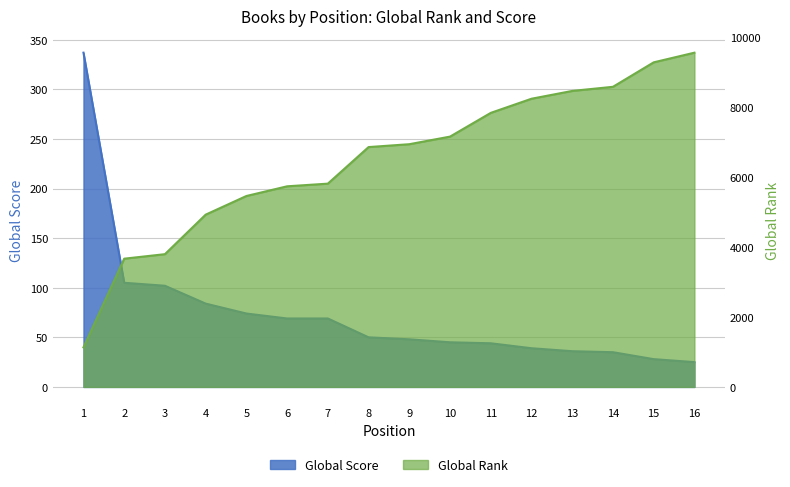

At which label does Global Rank reach its peak?

16